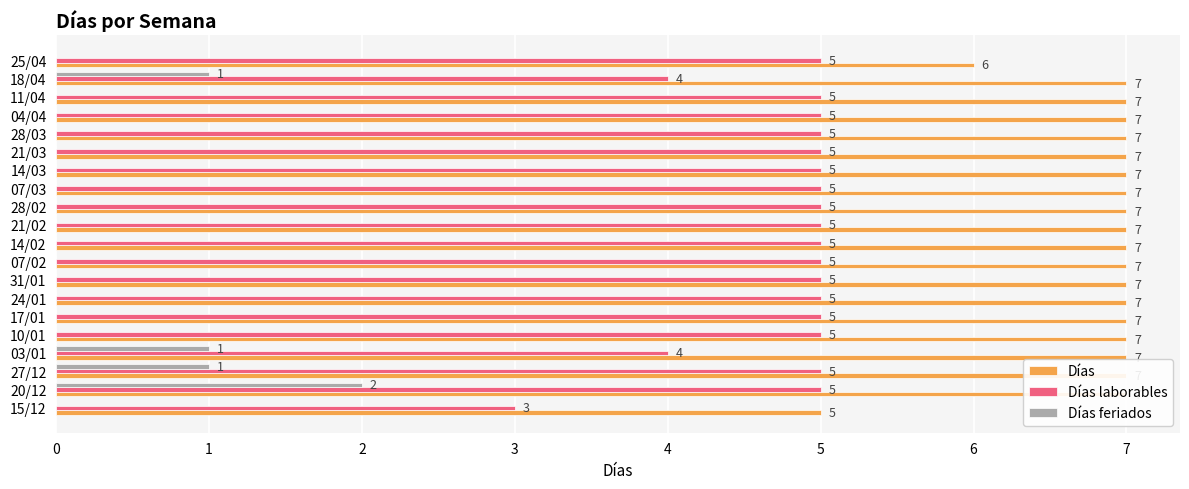

How many bars are there in total?

60